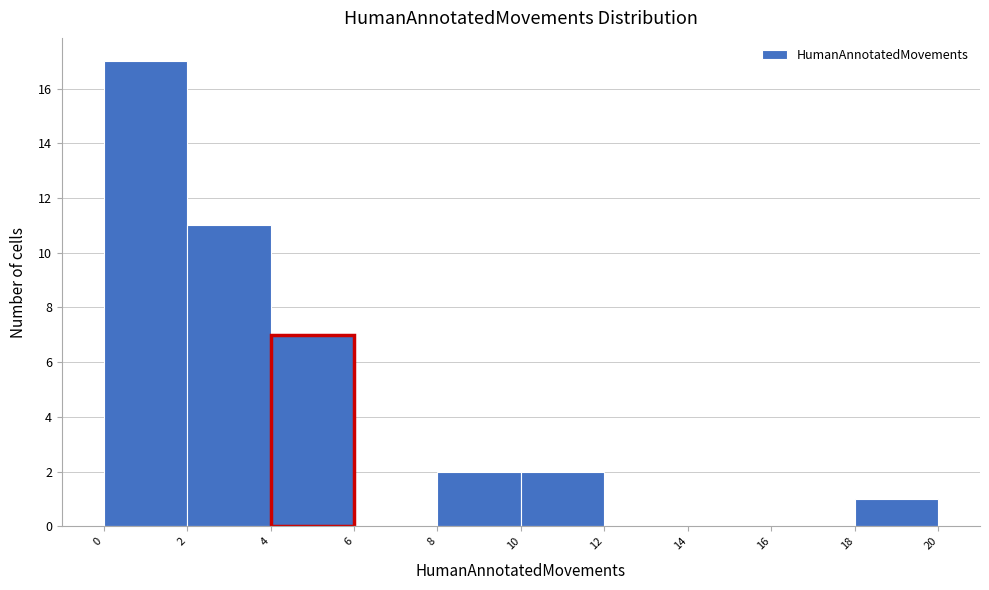

Over which range of the x-axis is the bar tallest?

0 to 2